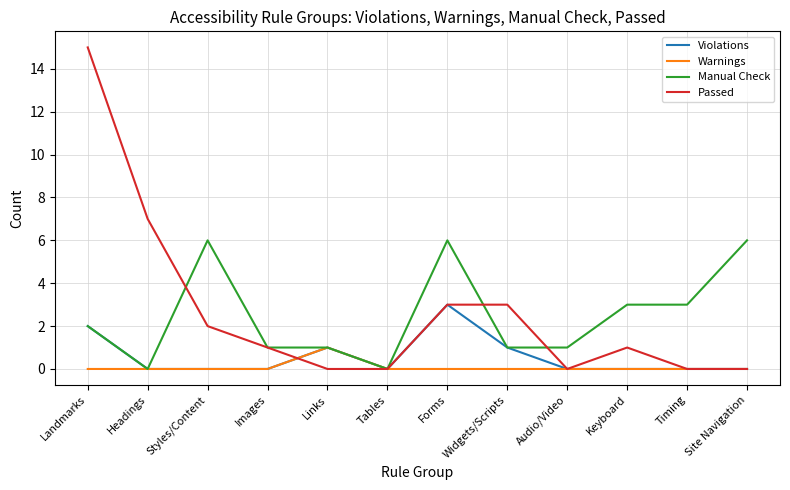

What is the greatest value displayed?

15